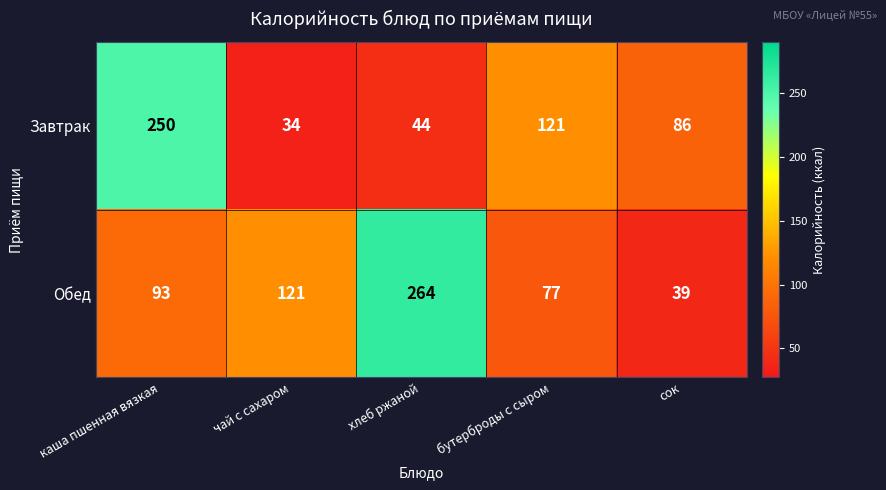

Is it true that Завтрак equals 250 at каша пшенная вязкая?

True